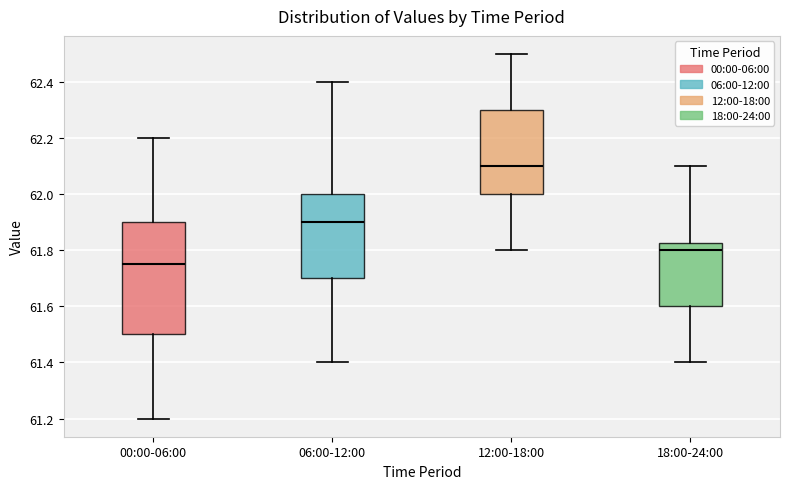

Reading left to right, transcribe this box plot: for each box, give where its median line is, the range the box spans, and where its two whiskers end, as read against the y-axis. The values are not printed on the chart, so give them approximately, as read against the axis.

00:00-06:00: median 61.76, box 61.50 to 61.90, whiskers 61.20 to 62.20
06:00-12:00: median 61.90, box 61.70 to 62.00, whiskers 61.40 to 62.40
12:00-18:00: median 62.10, box 62.00 to 62.30, whiskers 61.80 to 62.50
18:00-24:00: median 61.80, box 61.60 to 61.82, whiskers 61.40 to 62.10